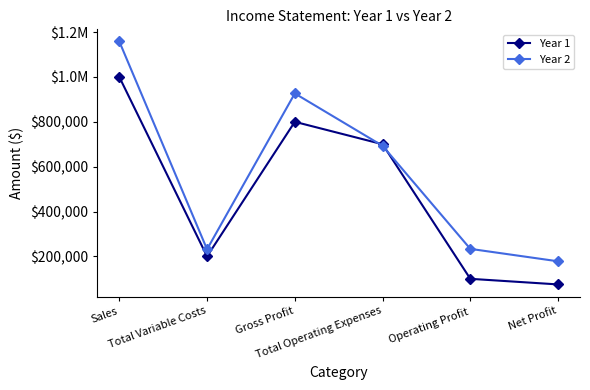

How many data points in Year 2 are less than 693000?

3